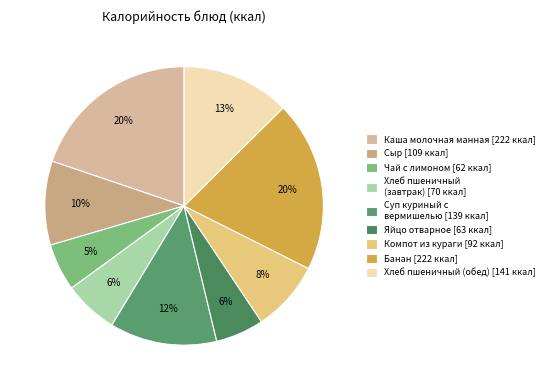

True or false: Каша молочная манная accounts for 29% of the total.

False